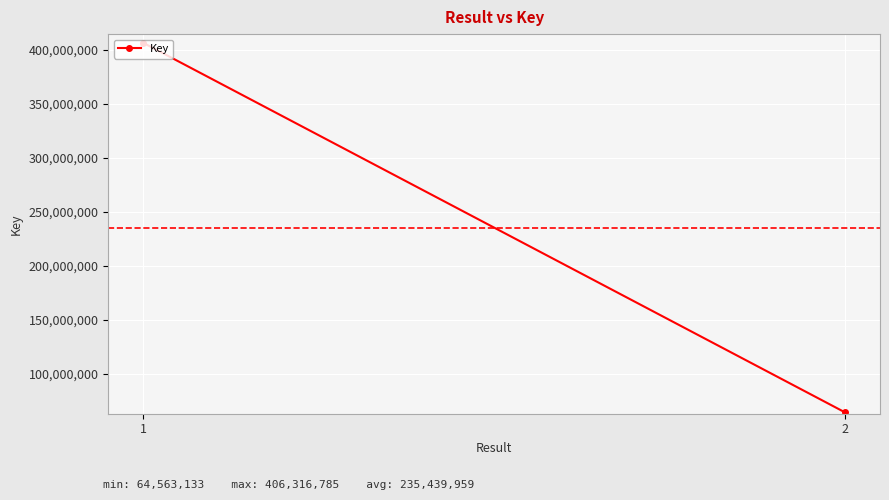

Reading right to left, list all the values displayed in this chart.

64563133	406316785